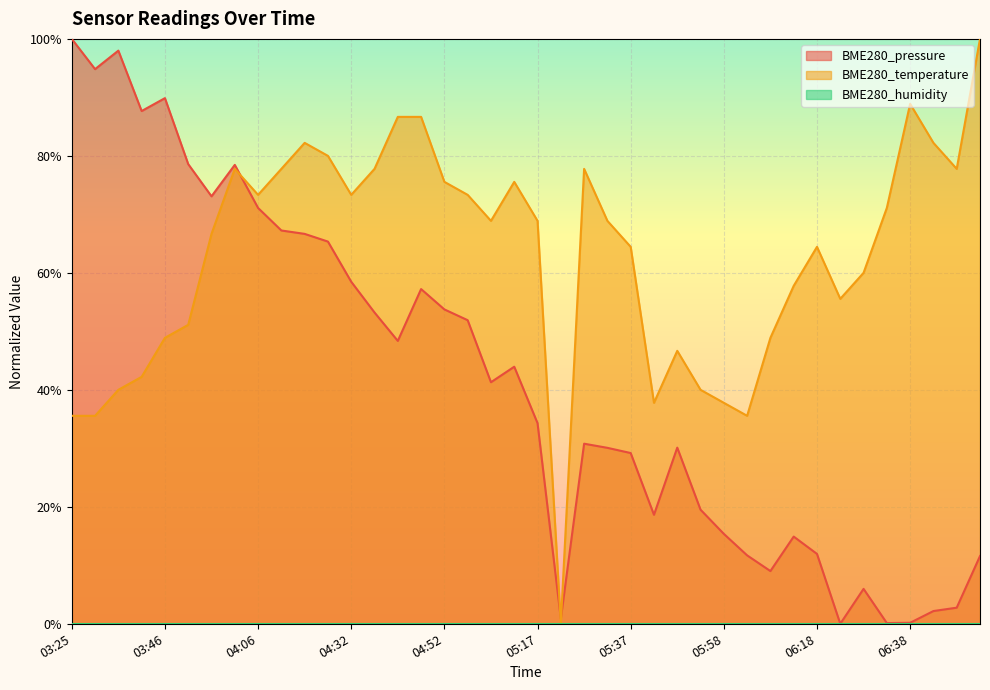

Which series has the widest spread of values?

BME280_pressure